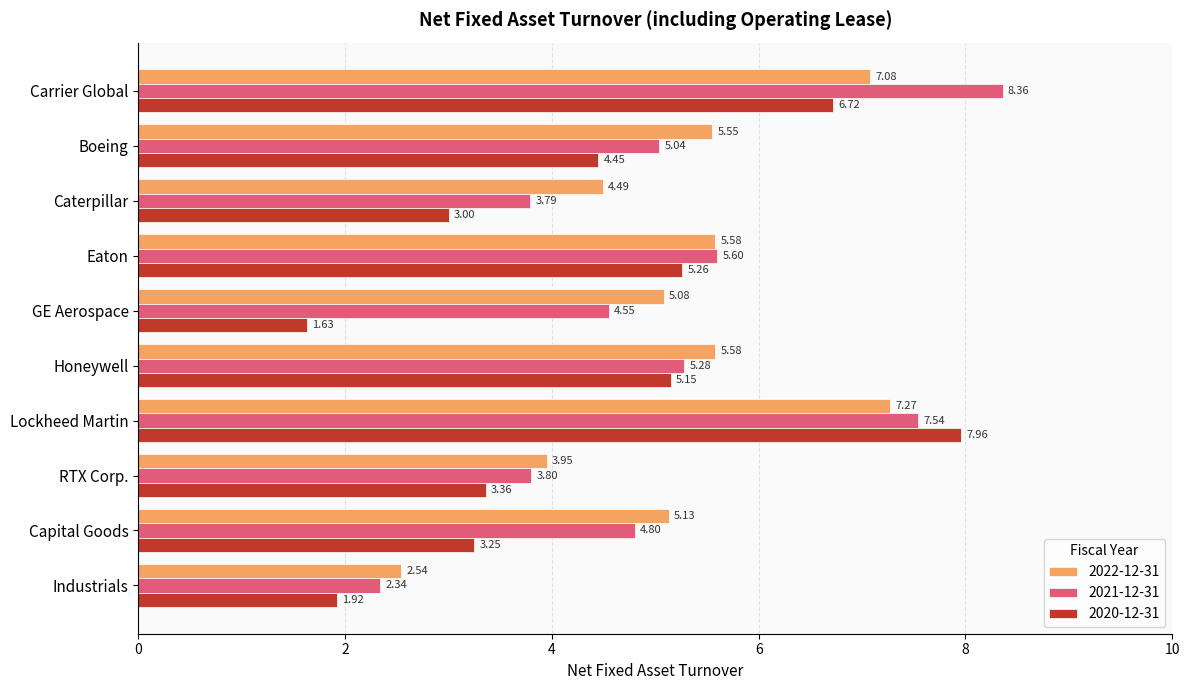

List the series in order of their peak value, highest first.

2021-12-31, 2020-12-31, 2022-12-31